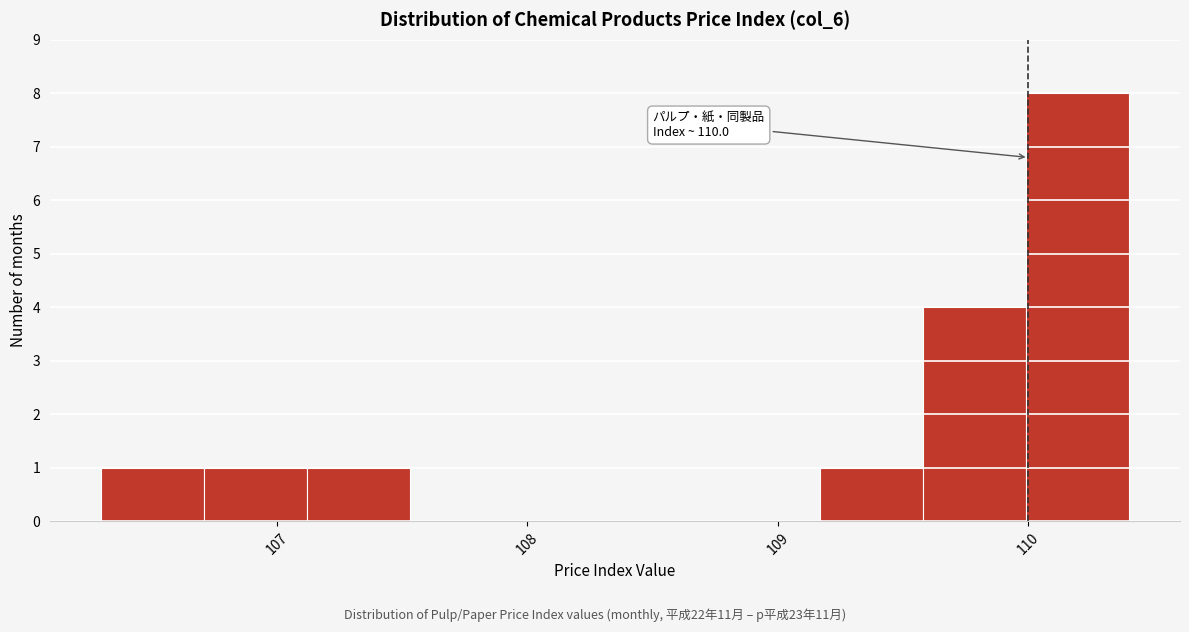

Over which range of the x-axis is the bar tallest?

109.99 to 110.40